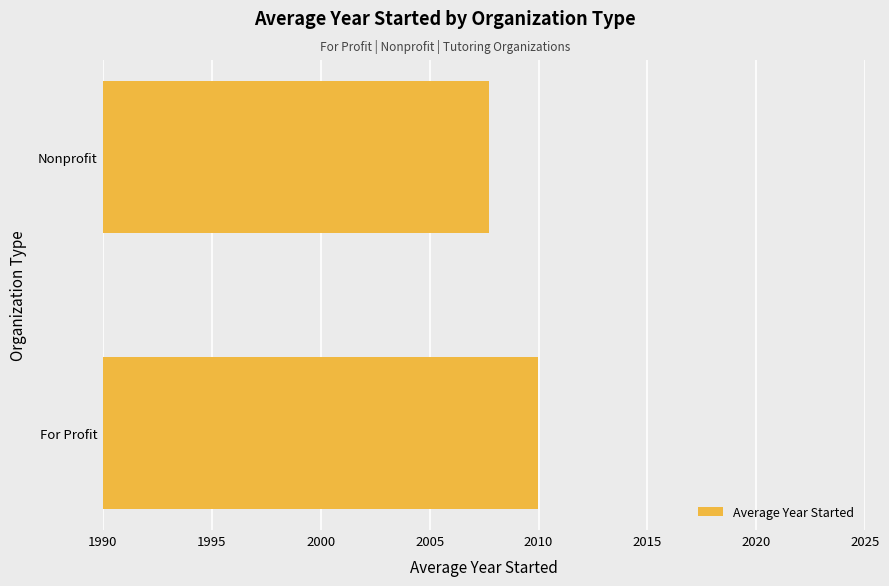

Which label corresponds to the largest value in the chart?

For Profit